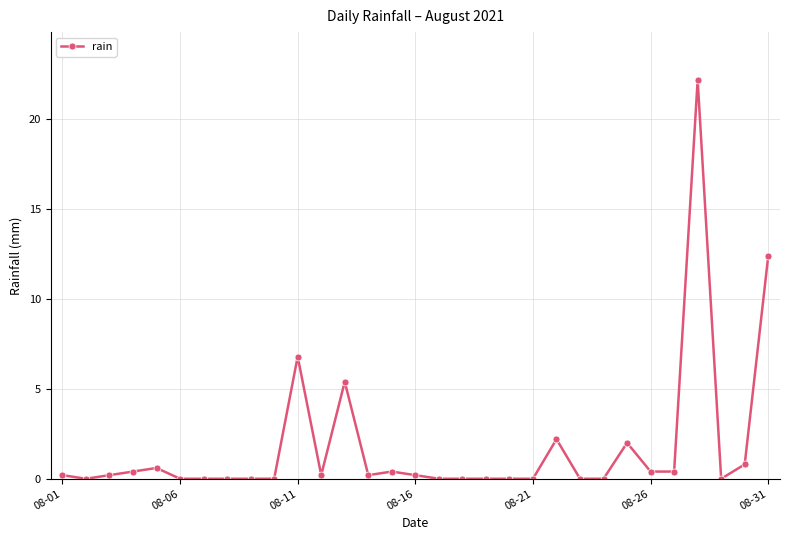

Reading left to right, what are all the values shown in this chart?

0.2	0.0	0.2	0.4	0.6	0.0	0.0	0.0	0.0	0.0	6.8	0.2	5.4	0.2	0.4	0.2	0.0	0.0	0.0	0.0	0.0	2.2	0.0	0.0	2.0	0.4	0.4	22.2	0.0	0.8	12.4